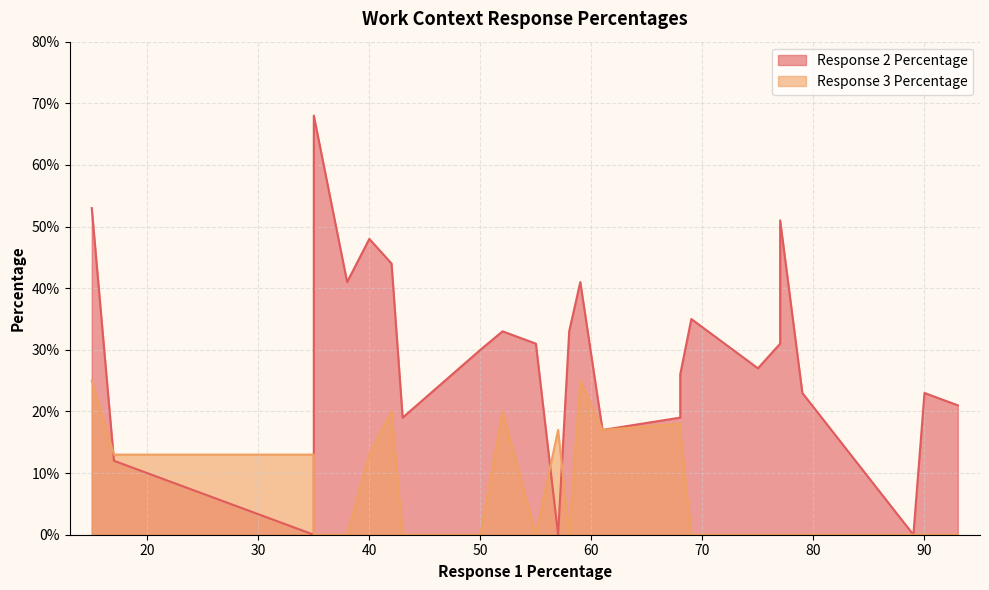

How many lines are shown in the chart?

2